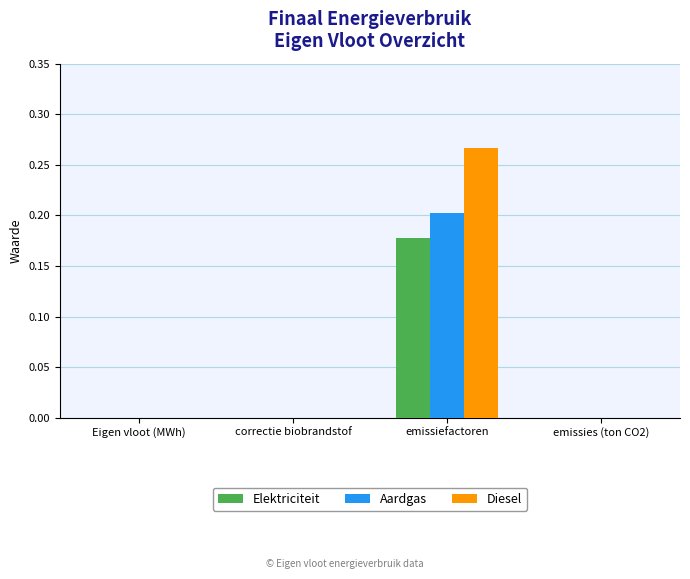

Which series has the largest total across all categories?

Diesel